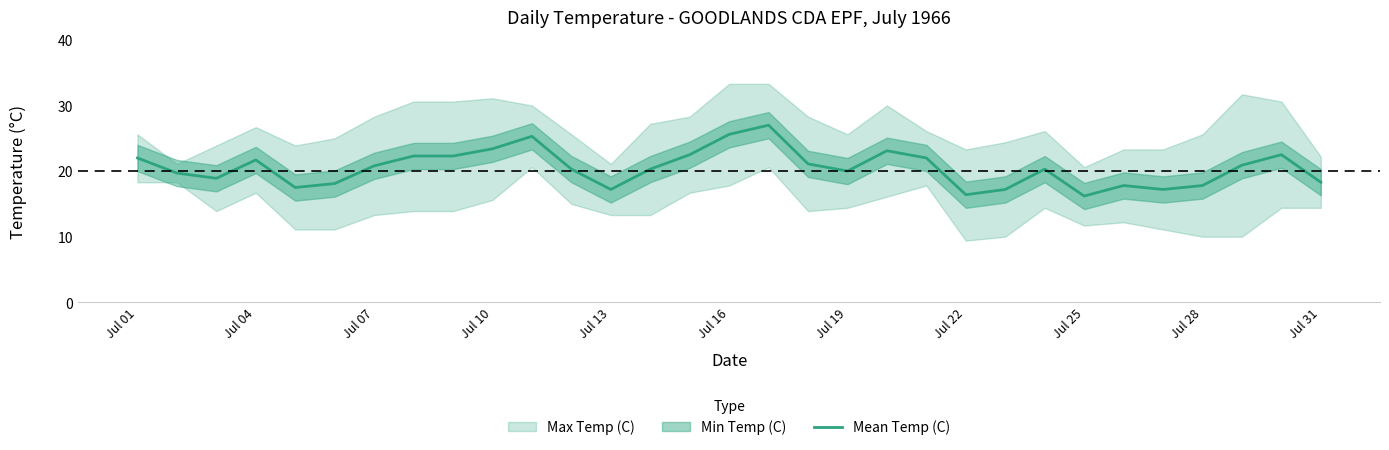

Is it true that Mean Temp (C) equals 25.6 at Jul 16?

True